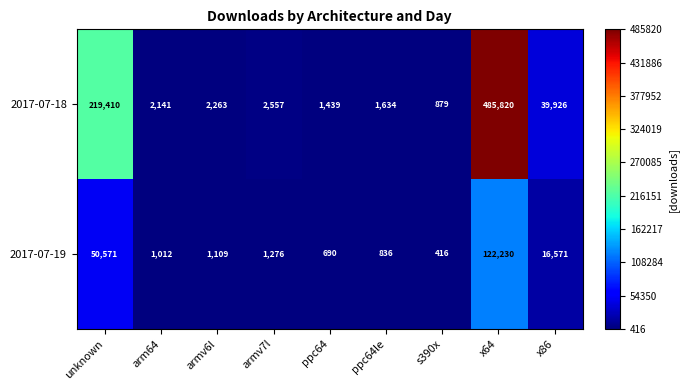

What is the total value across all series at ppc64le?

2470